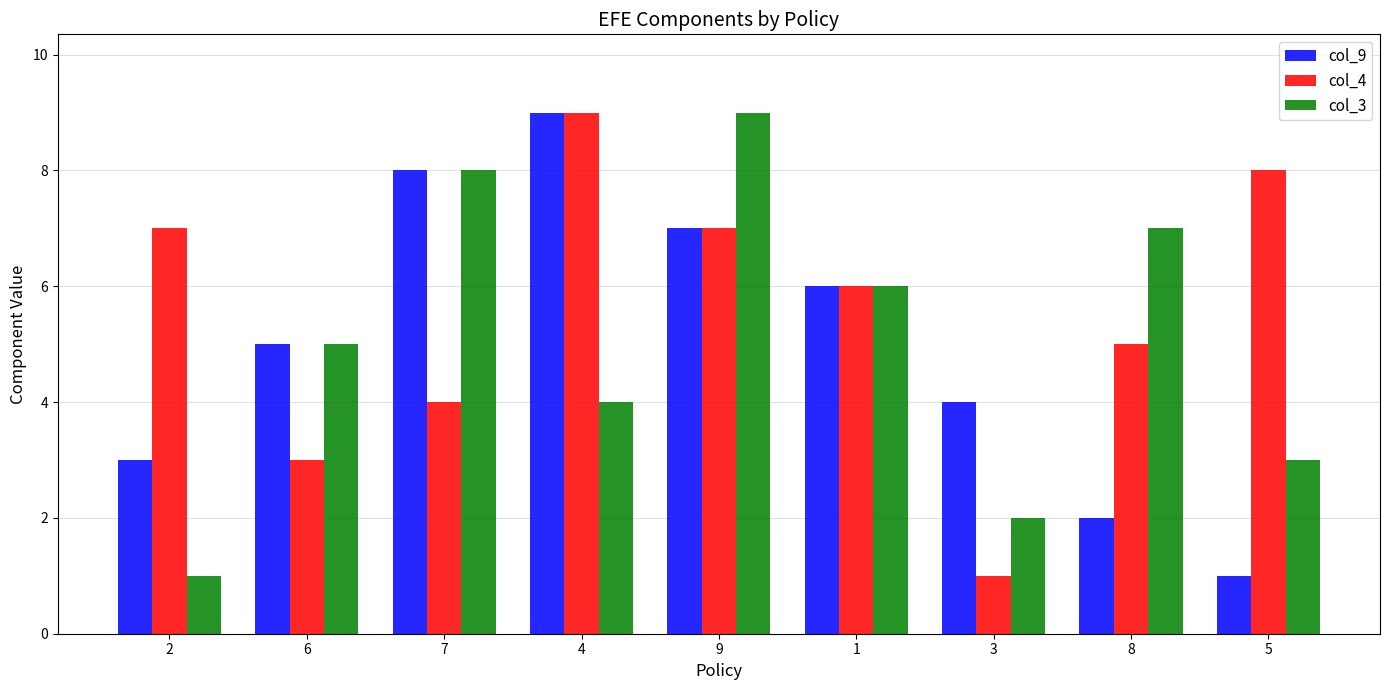

List the labels in order of col_3 value, smallest first.

2, 3, 5, 4, 6, 1, 8, 7, 9